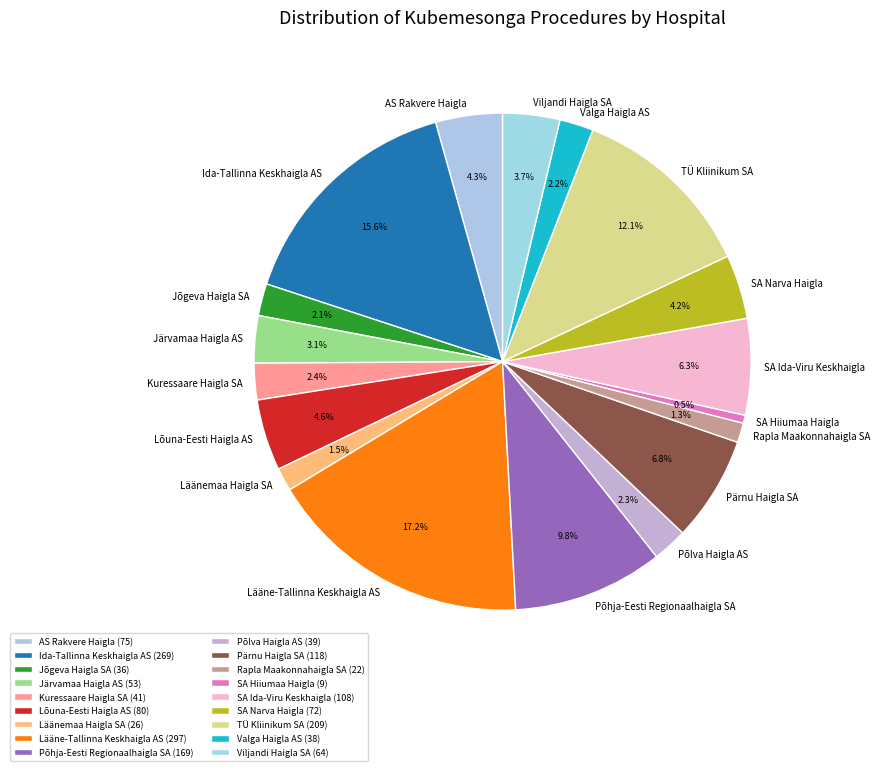

Does Lääne-Tallinna Keskhaigla AS represent more than half of the total?

No